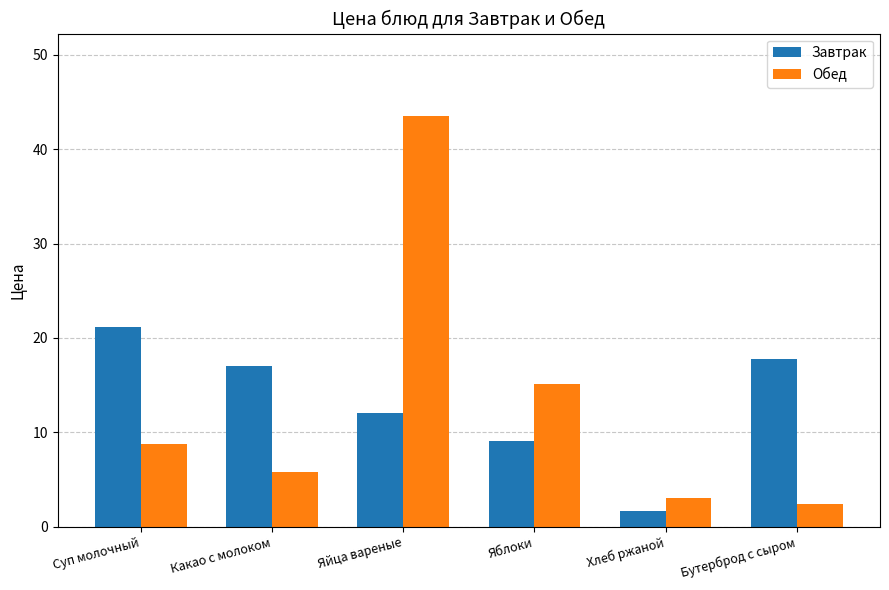

What is the maximum value shown in the chart?

43.5